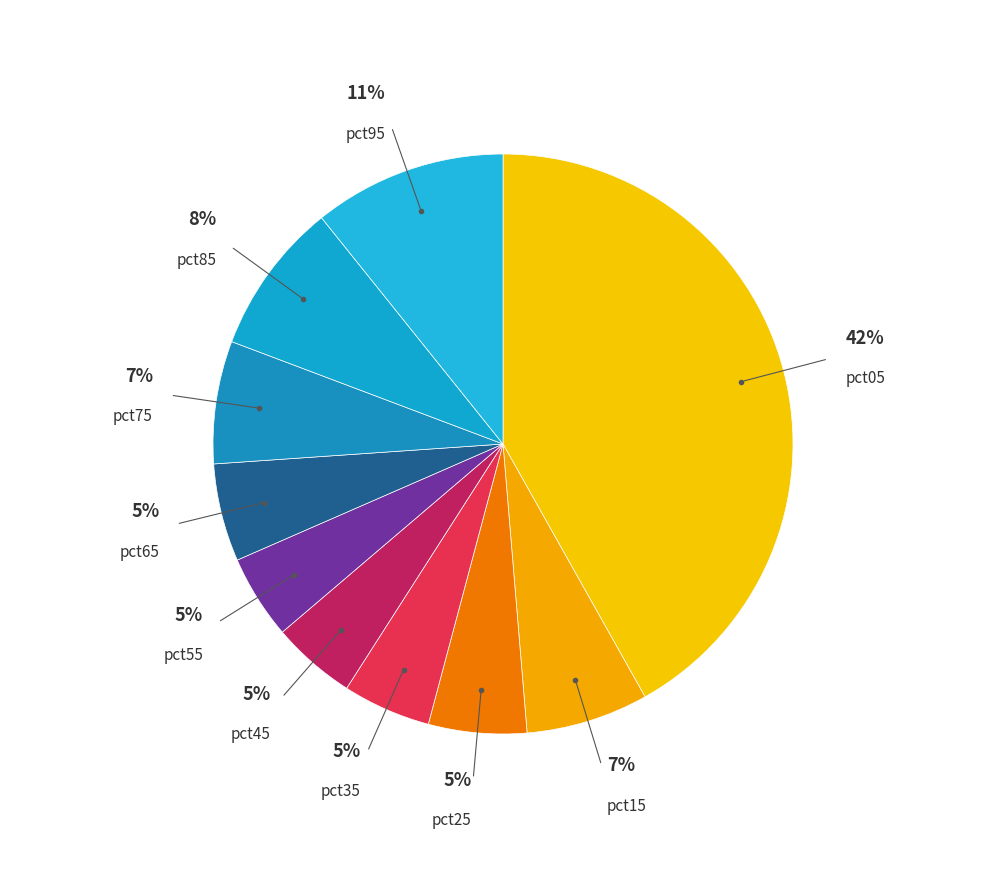

What is the largest slice in the pie chart?

pct05